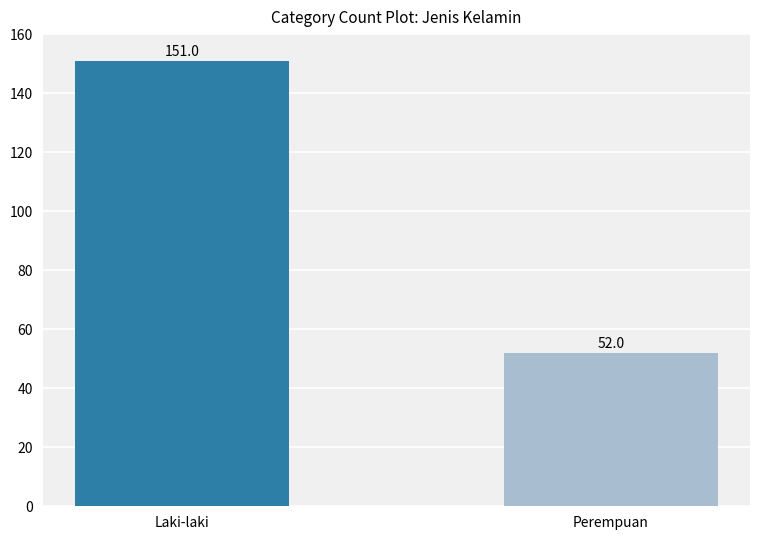

Does the chart contain any negative values?

No